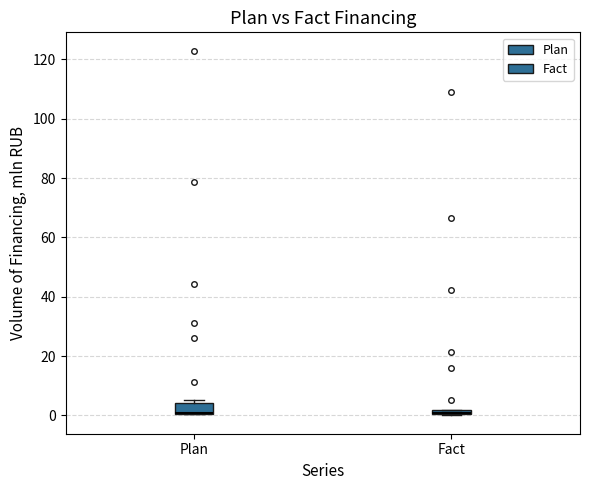

Where is the lower edge of the box for Fact on the y-axis? The values are not printed on the chart, so give them approximately, as read against the axis.

0